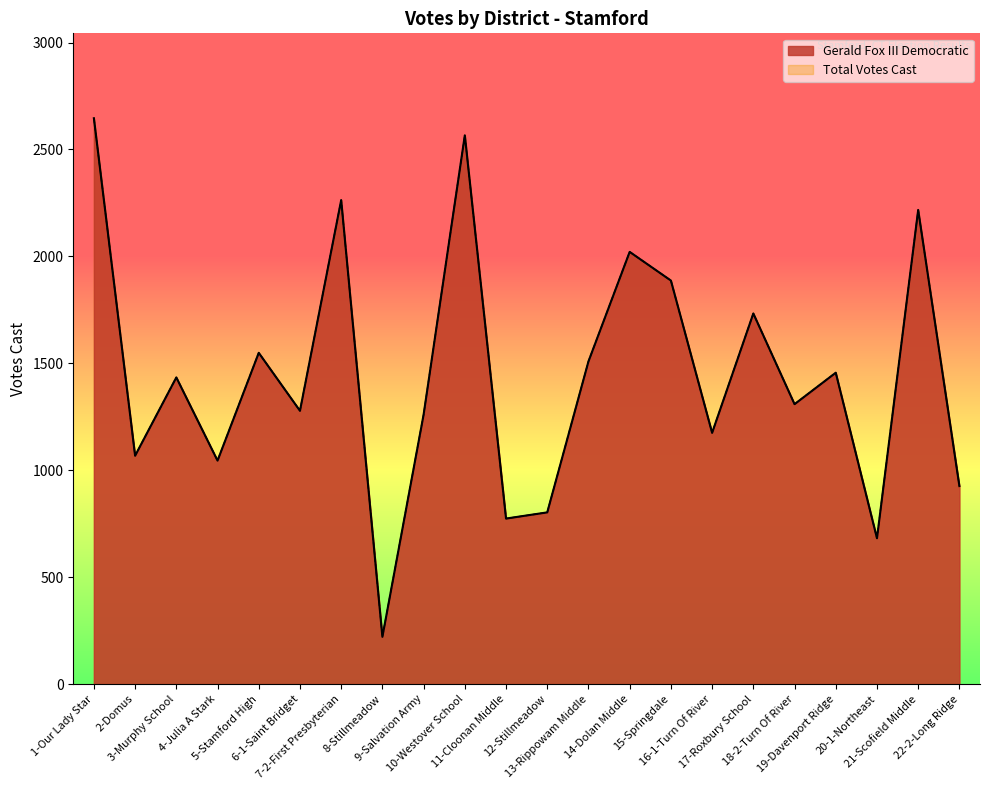

Which has a higher value, 10-Westover School or 17-Roxbury School?

10-Westover School